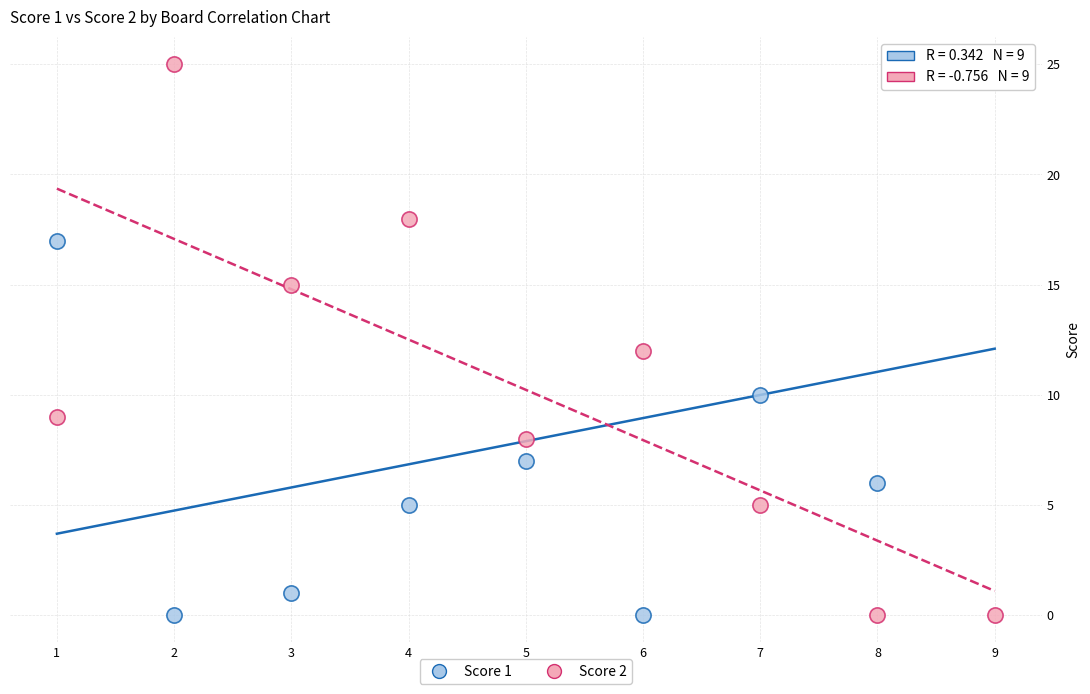

What is the X range (max minus min) for the scatter plot?

8